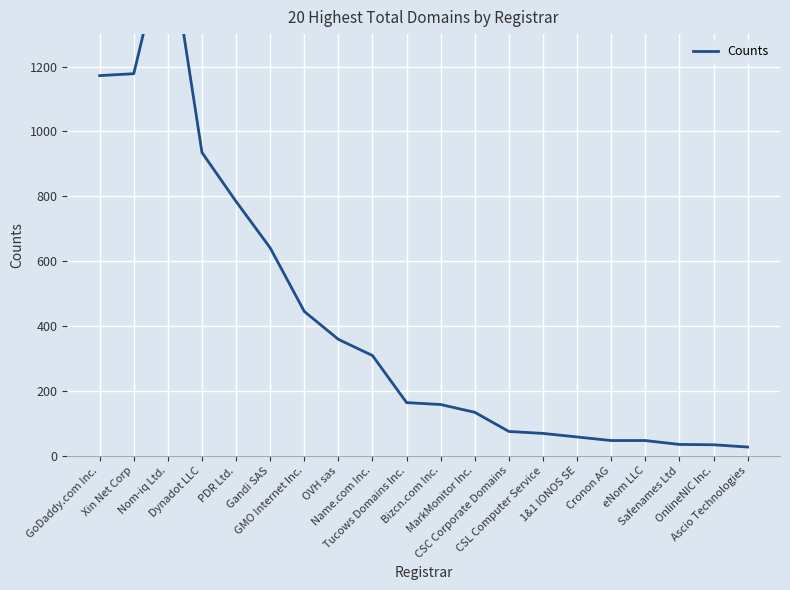

How many values exceed 164?

9